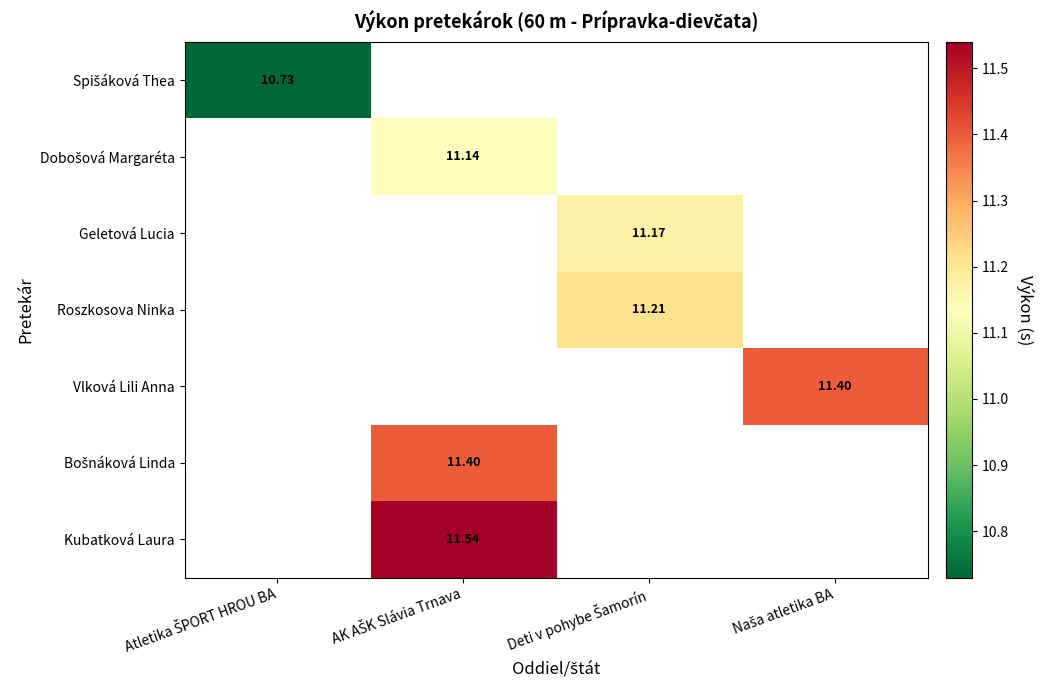

Which series has the widest spread of values?

Spišáková Thea